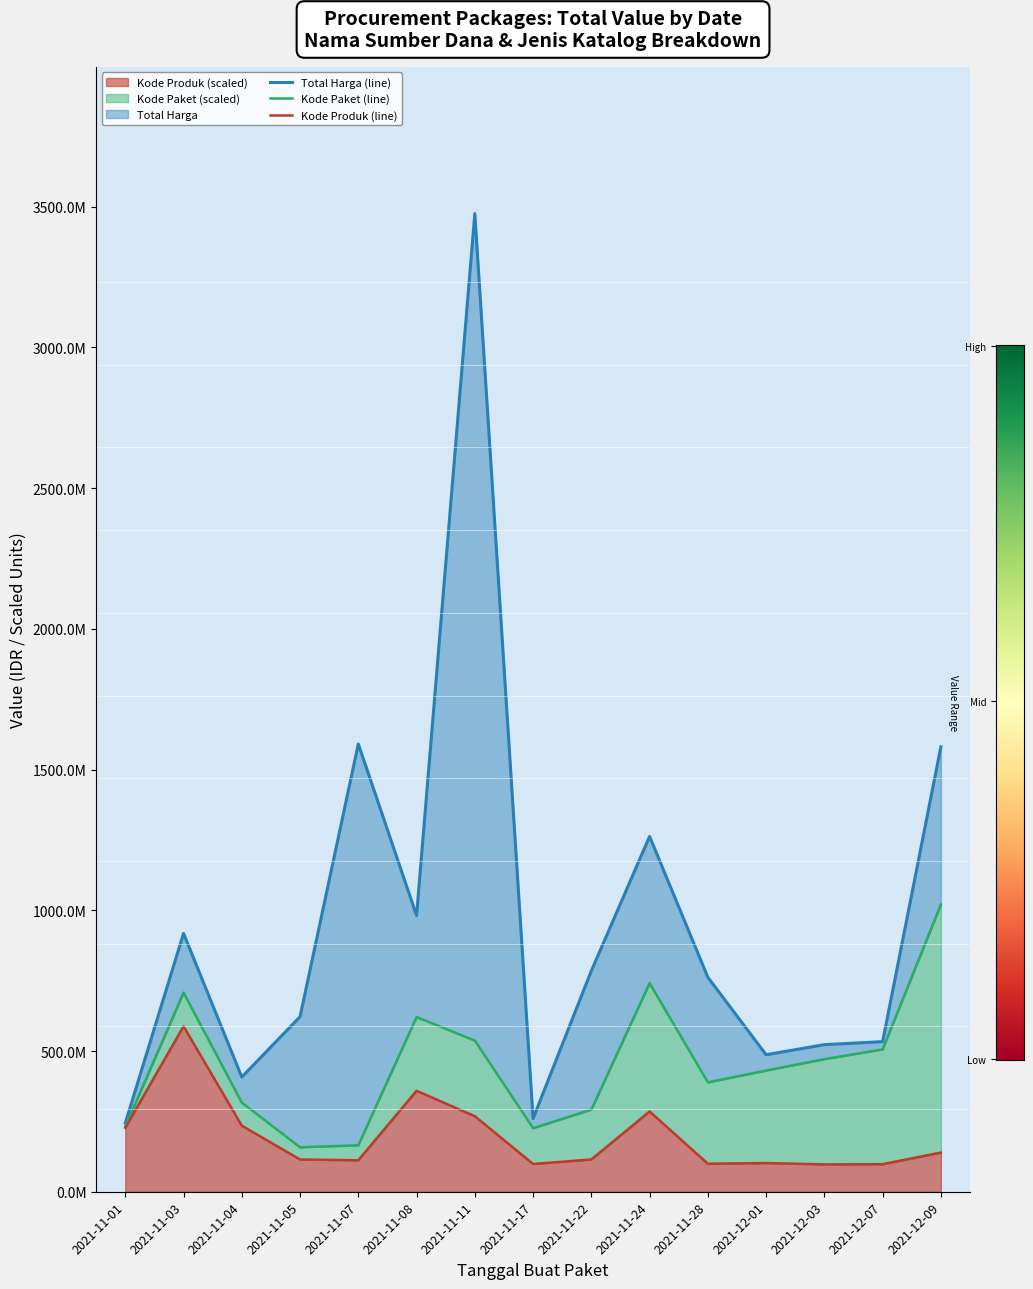

What are all the series names shown in the legend?

Total Harga (line), Kode Paket (line), Kode Produk (line)